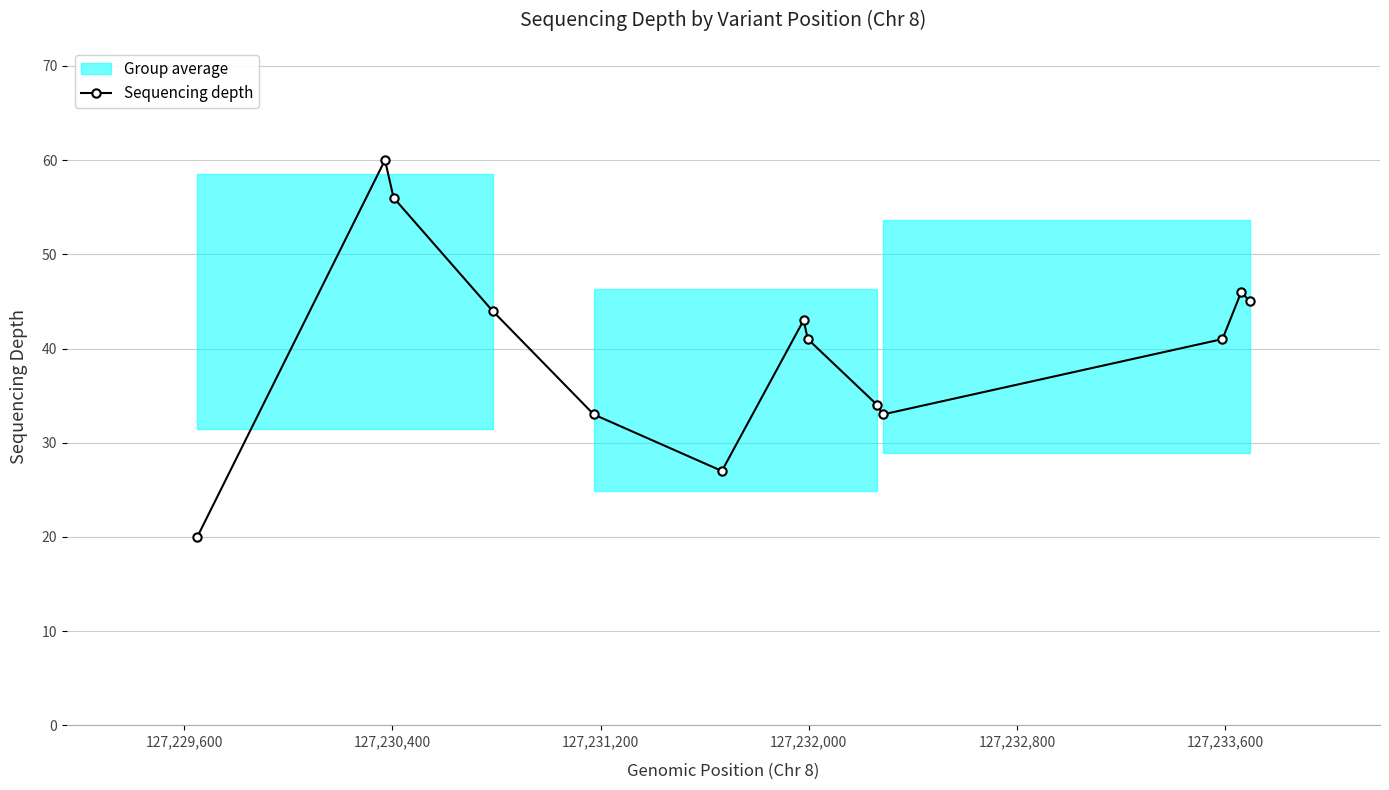

What is the minimum value for Sequencing depth?

20